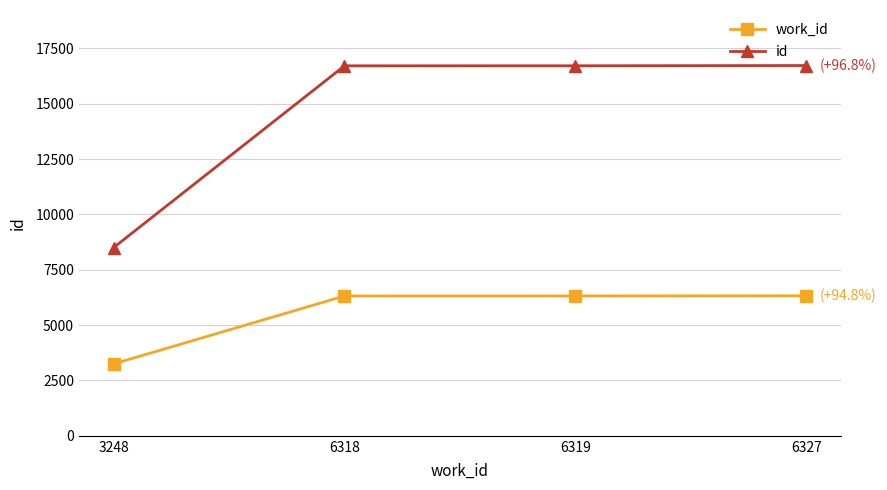

The work_id series shows 6319 at 6319. True or false?

True